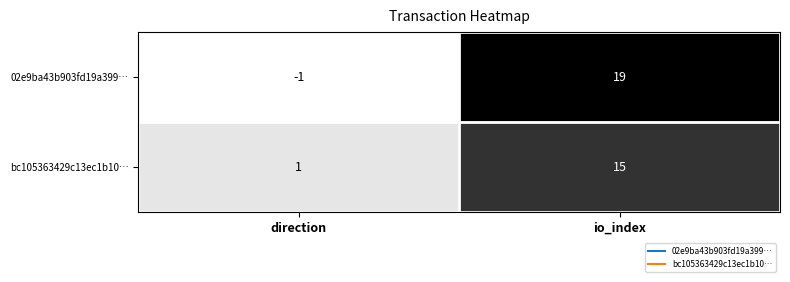

Read the bc105363429c13ec1b10… value at io_index, to the nearest 5.

15